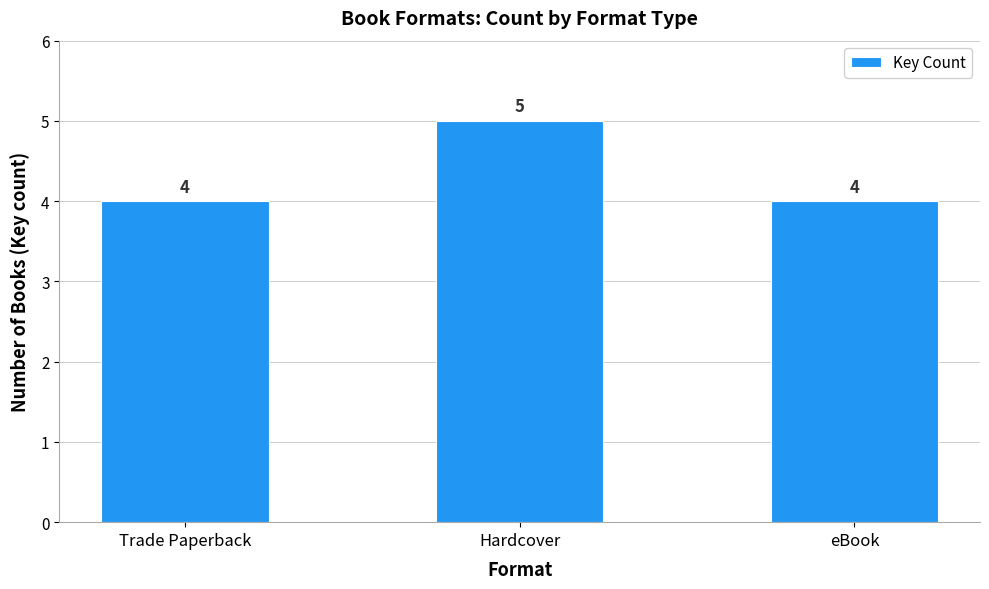

What is the ratio of the value at eBook to the value at Hardcover?

0.8